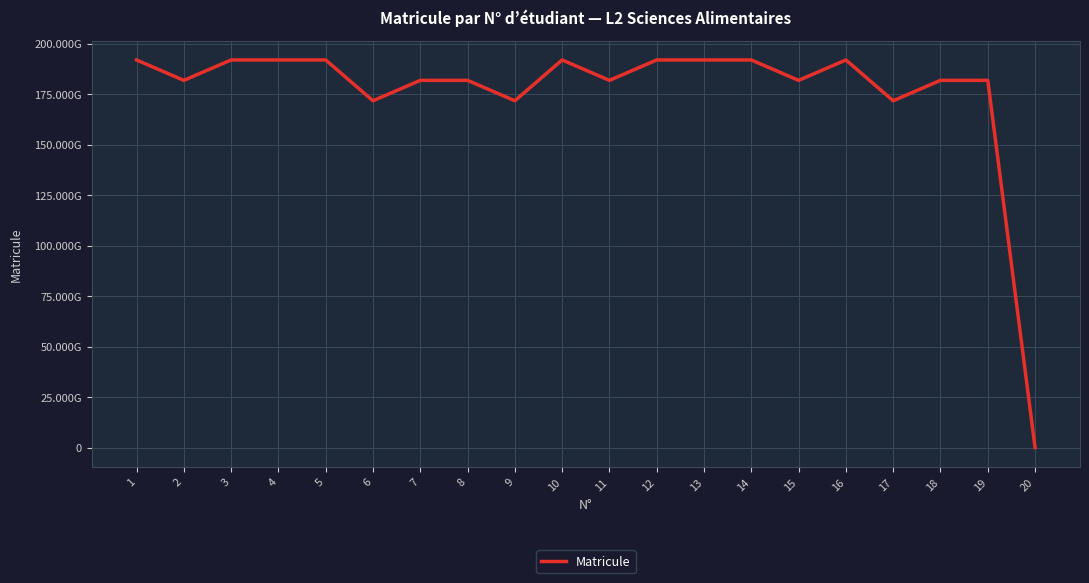

Reading right to left, transcribe all the data shown in this chart.

37040659	181837048825	181837042985	171737064473	191936019948	181838026148	191937048484	191937060189	191937045735	181837052511	191938049504	171737055236	181837045047	181837051518	171737046642	191937051872	191937050436	191937045799	181834021094	191937044034